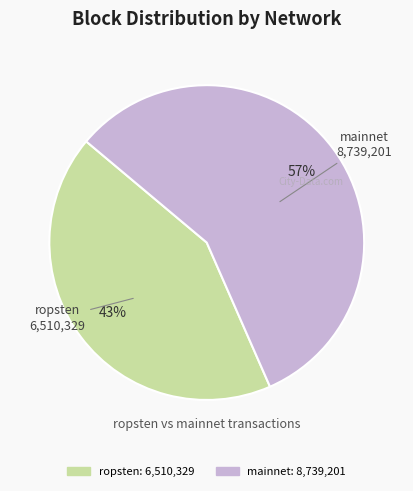

Is there any slice that represents more than half of the pie?

Yes